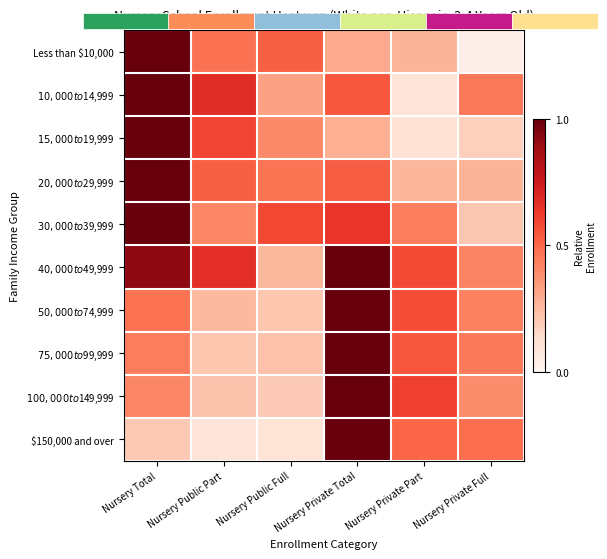

At which label is $40,000 to $49,999 closest to 0?

Nursery Public Full